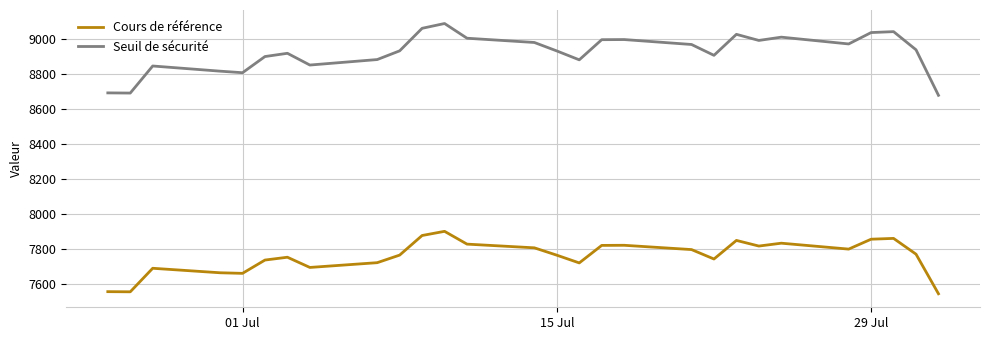

Does the chart have visible grid lines?

Yes